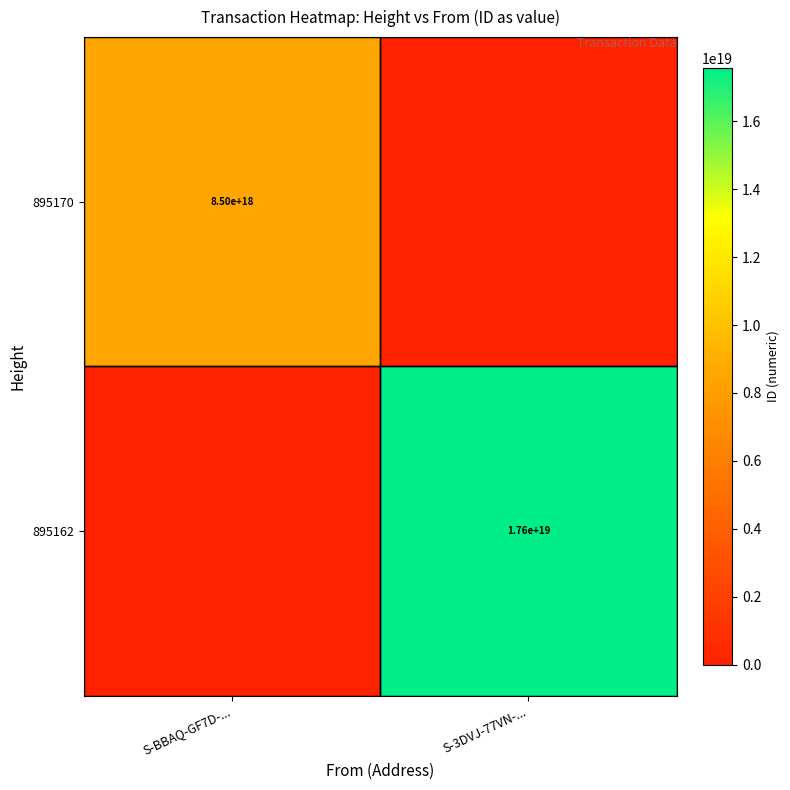

What is the greatest value displayed?

17562058062098950144